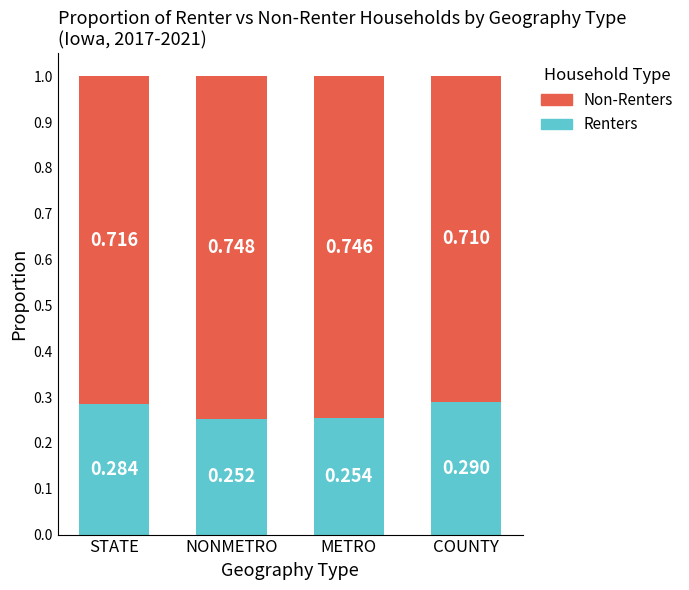

At which label does Renters reach its minimum?

NONMETRO